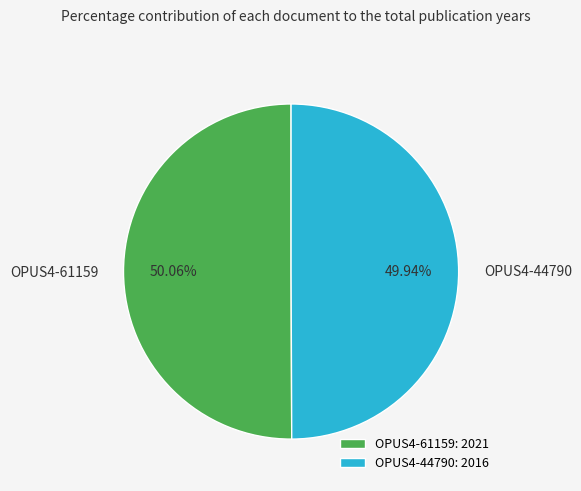

Count the number of slices in the pie.

2